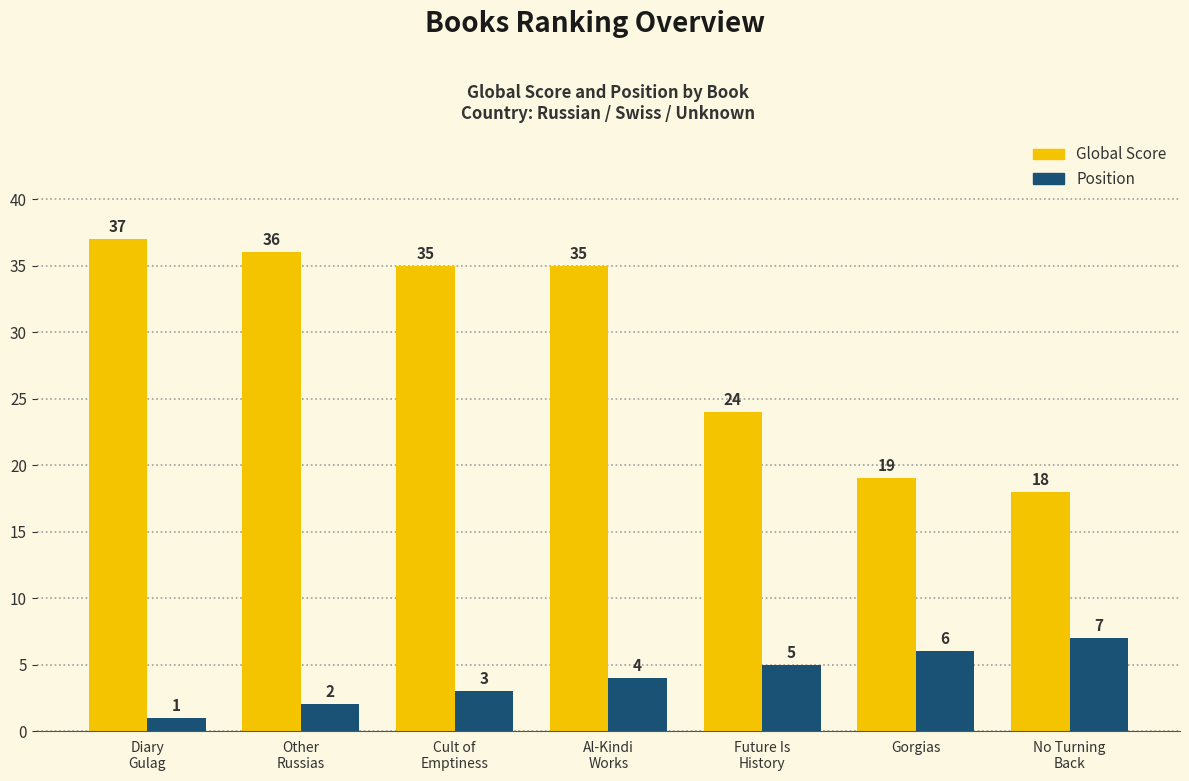

Reading left to right, extract all data points from this chart.

Global Score: 37	36	35	35	24	19	18
Position: 1	2	3	4	5	6	7